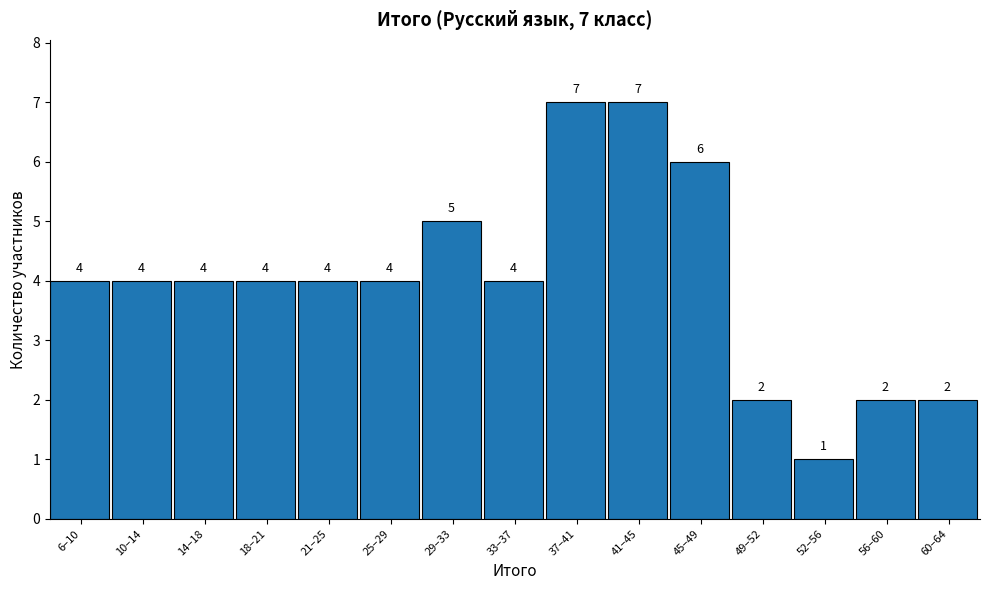

Reading right to left, what are all the values shown in this chart?

60–64=2	56–60=2	52–56=1	49–52=2	45–49=6	41–45=7	37–41=7	33–37=4	29–33=5	25–29=4	21–25=4	18–21=4	14–18=4	10–14=4	6–10=4